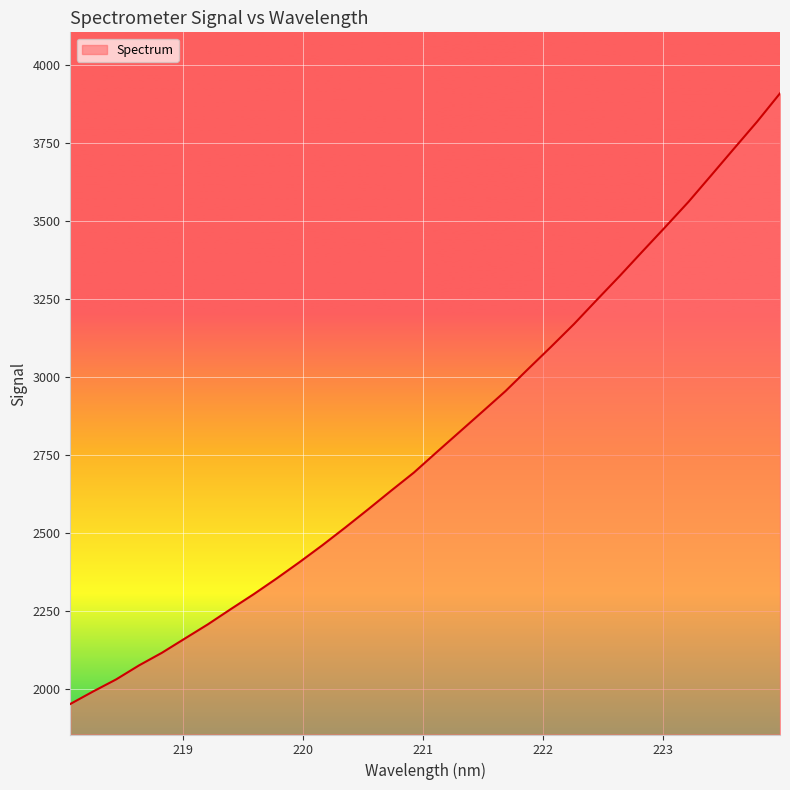

What is the difference between the maximum and minimum values?

1954.9